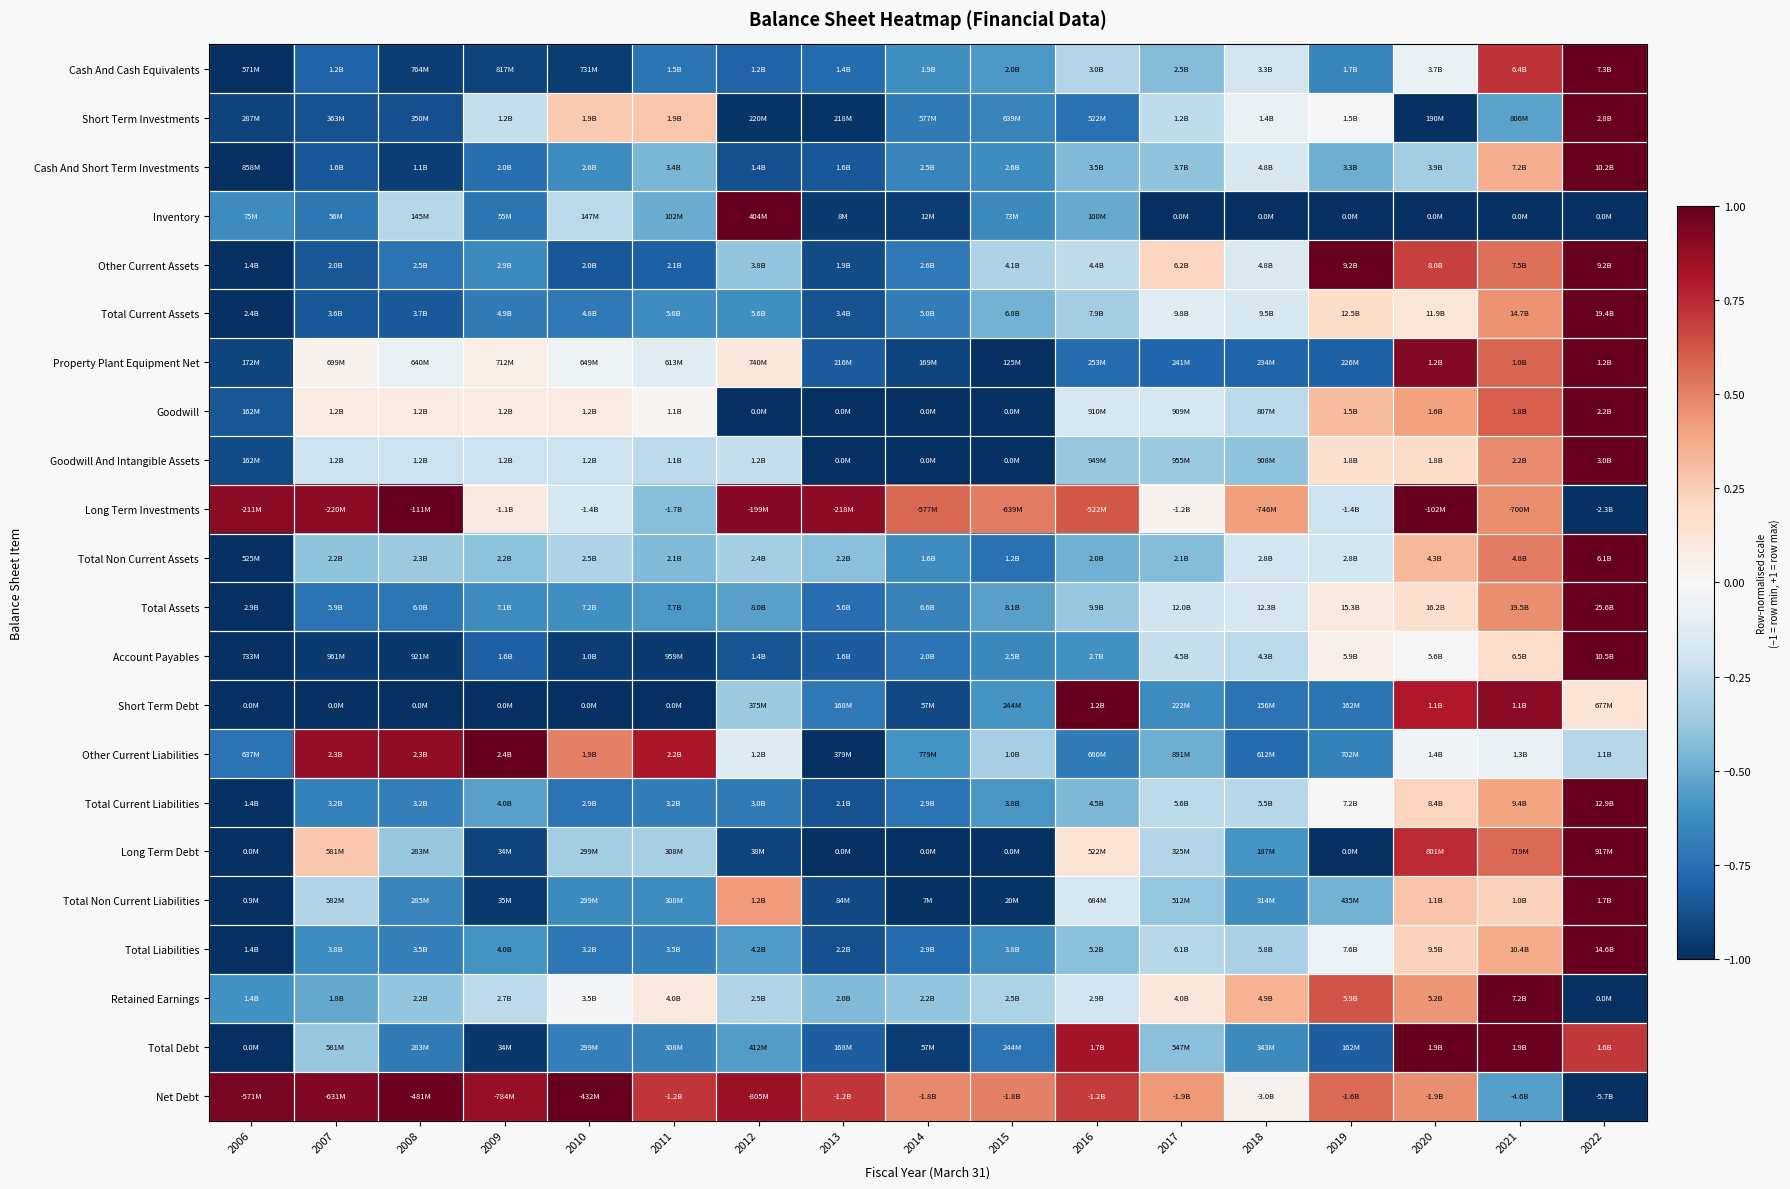

Reading left to right, extract all data points from this chart.

Cash And Cash Equivalents: 2006=-1.0	2007=-0.8	2008=-0.9	2009=-0.9	2010=-1.0	2011=-0.7	2012=-0.8	2013=-0.8	2014=-0.6	2015=-0.6	2016=-0.3	2017=-0.4	2018=-0.2	2019=-0.7	2020=-0.1	2021=0.7	2022=1.0
Short Term Investments: 2006=-0.9	2007=-0.9	2008=-0.9	2009=-0.2	2010=0.3	2011=0.3	2012=-1.0	2013=-1.0	2014=-0.7	2015=-0.7	2016=-0.7	2017=-0.3	2018=-0.1	2019=-0.0	2020=-1.0	2021=-0.5	2022=1.0
Cash And Short Term Investments: 2006=-1.0	2007=-0.8	2008=-0.9	2009=-0.8	2010=-0.6	2011=-0.5	2012=-0.9	2013=-0.8	2014=-0.7	2015=-0.6	2016=-0.4	2017=-0.4	2018=-0.2	2019=-0.5	2020=-0.3	2021=0.4	2022=1.0
Inventory: 2006=-0.6	2007=-0.7	2008=-0.3	2009=-0.7	2010=-0.3	2011=-0.5	2012=1.0	2013=-1.0	2014=-0.9	2015=-0.6	2016=-0.5	2017=-1.0	2018=-1.0	2019=-1.0	2020=-1.0	2021=-1.0	2022=-1.0
Other Current Assets: 2006=-1.0	2007=-0.9	2008=-0.7	2009=-0.6	2010=-0.8	2011=-0.8	2012=-0.4	2013=-0.9	2014=-0.7	2015=-0.3	2016=-0.3	2017=0.2	2018=-0.1	2019=1.0	2020=0.7	2021=0.6	2022=1.0
Total Current Assets: 2006=-1.0	2007=-0.9	2008=-0.8	2009=-0.7	2010=-0.7	2011=-0.6	2012=-0.6	2013=-0.9	2014=-0.7	2015=-0.5	2016=-0.3	2017=-0.1	2018=-0.2	2019=0.2	2020=0.1	2021=0.4	2022=1.0
Property Plant Equipment Net: 2006=-0.9	2007=0.0	2008=-0.1	2009=0.1	2010=-0.1	2011=-0.1	2012=0.1	2013=-0.8	2014=-0.9	2015=-1.0	2016=-0.8	2017=-0.8	2018=-0.8	2019=-0.8	2020=0.9	2021=0.6	2022=1.0
Goodwill: 2006=-0.9	2007=0.1	2008=0.1	2009=0.1	2010=0.1	2011=0.0	2012=-1.0	2013=-1.0	2014=-1.0	2015=-1.0	2016=-0.2	2017=-0.2	2018=-0.3	2019=0.3	2020=0.4	2021=0.6	2022=1.0
Goodwill And Intangible Assets: 2006=-0.9	2007=-0.2	2008=-0.2	2009=-0.2	2010=-0.2	2011=-0.3	2012=-0.2	2013=-1.0	2014=-1.0	2015=-1.0	2016=-0.4	2017=-0.4	2018=-0.4	2019=0.2	2020=0.2	2021=0.5	2022=1.0
Long Term Investments: 2006=0.9	2007=0.9	2008=1.0	2009=0.1	2010=-0.2	2011=-0.4	2012=0.9	2013=0.9	2014=0.6	2015=0.5	2016=0.6	2017=0.0	2018=0.4	2019=-0.2	2020=1.0	2021=0.5	2022=-1.0
Total Non Current Assets: 2006=-1.0	2007=-0.4	2008=-0.4	2009=-0.4	2010=-0.3	2011=-0.4	2012=-0.3	2013=-0.4	2014=-0.6	2015=-0.7	2016=-0.5	2017=-0.4	2018=-0.2	2019=-0.2	2020=0.3	2021=0.5	2022=1.0
Total Assets: 2006=-1.0	2007=-0.7	2008=-0.7	2009=-0.6	2010=-0.6	2011=-0.6	2012=-0.5	2013=-0.8	2014=-0.7	2015=-0.5	2016=-0.4	2017=-0.2	2018=-0.2	2019=0.1	2020=0.2	2021=0.5	2022=1.0
Account Payables: 2006=-1.0	2007=-1.0	2008=-1.0	2009=-0.8	2010=-0.9	2011=-1.0	2012=-0.9	2013=-0.8	2014=-0.7	2015=-0.6	2016=-0.6	2017=-0.2	2018=-0.3	2019=0.0	2020=-0.0	2021=0.2	2022=1.0
Short Term Debt: 2006=-1.0	2007=-1.0	2008=-1.0	2009=-1.0	2010=-1.0	2011=-1.0	2012=-0.4	2013=-0.7	2014=-0.9	2015=-0.6	2016=1.0	2017=-0.6	2018=-0.7	2019=-0.7	2020=0.8	2021=0.9	2022=0.1
Other Current Liabilities: 2006=-0.7	2007=0.9	2008=0.9	2009=1.0	2010=0.5	2011=0.8	2012=-0.1	2013=-1.0	2014=-0.6	2015=-0.3	2016=-0.7	2017=-0.5	2018=-0.8	2019=-0.7	2020=-0.0	2021=-0.1	2022=-0.3
Total Current Liabilities: 2006=-1.0	2007=-0.7	2008=-0.7	2009=-0.5	2010=-0.7	2011=-0.7	2012=-0.7	2013=-0.9	2014=-0.7	2015=-0.6	2016=-0.5	2017=-0.3	2018=-0.3	2019=0.0	2020=0.2	2021=0.4	2022=1.0
Long Term Debt: 2006=-1.0	2007=0.3	2008=-0.4	2009=-0.9	2010=-0.3	2011=-0.3	2012=-0.9	2013=-1.0	2014=-1.0	2015=-1.0	2016=0.1	2017=-0.3	2018=-0.6	2019=-1.0	2020=0.7	2021=0.6	2022=1.0
Total Non Current Liabilities: 2006=-1.0	2007=-0.3	2008=-0.7	2009=-1.0	2010=-0.6	2011=-0.6	2012=0.4	2013=-0.9	2014=-1.0	2015=-1.0	2016=-0.2	2017=-0.4	2018=-0.6	2019=-0.5	2020=0.3	2021=0.2	2022=1.0
Total Liabilities: 2006=-1.0	2007=-0.6	2008=-0.7	2009=-0.6	2010=-0.7	2011=-0.7	2012=-0.6	2013=-0.9	2014=-0.8	2015=-0.6	2016=-0.4	2017=-0.3	2018=-0.3	2019=-0.1	2020=0.2	2021=0.4	2022=1.0
Retained Earnings: 2006=-0.6	2007=-0.5	2008=-0.4	2009=-0.3	2010=-0.0	2011=0.1	2012=-0.3	2013=-0.4	2014=-0.4	2015=-0.3	2016=-0.2	2017=0.1	2018=0.4	2019=0.6	2020=0.4	2021=1.0	2022=-1.0
Total Debt: 2006=-1.0	2007=-0.4	2008=-0.7	2009=-1.0	2010=-0.7	2011=-0.7	2012=-0.6	2013=-0.8	2014=-0.9	2015=-0.7	2016=0.8	2017=-0.4	2018=-0.6	2019=-0.8	2020=1.0	2021=1.0	2022=0.7
Net Debt: 2006=0.9	2007=0.9	2008=1.0	2009=0.9	2010=1.0	2011=0.7	2012=0.9	2013=0.7	2014=0.5	2015=0.5	2016=0.7	2017=0.4	2018=0.0	2019=0.6	2020=0.5	2021=-0.6	2022=-1.0